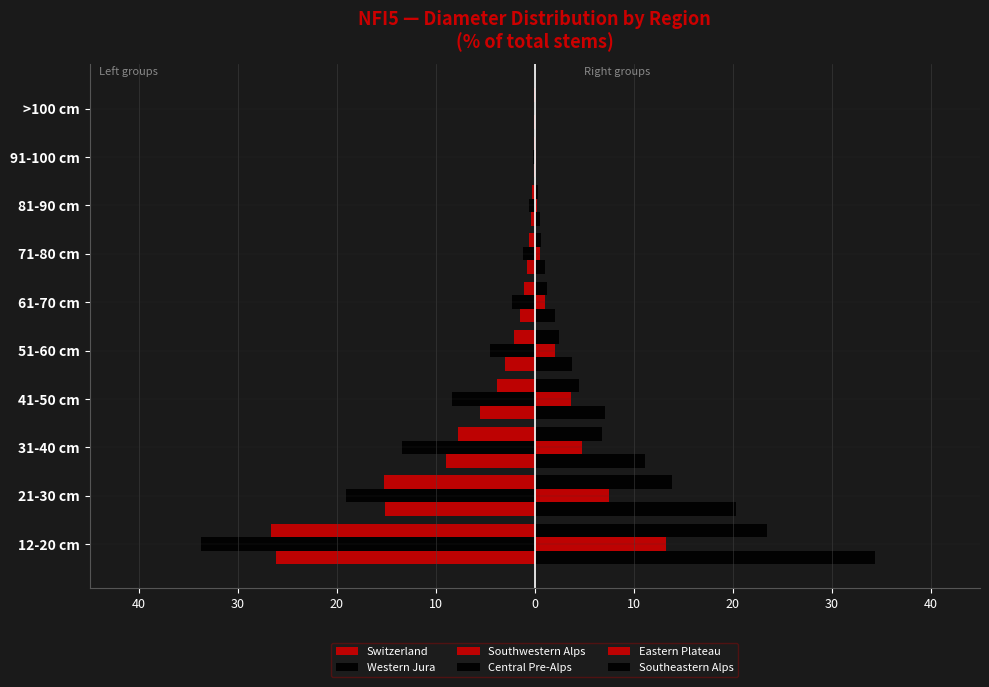

How many data points does each series have?

10